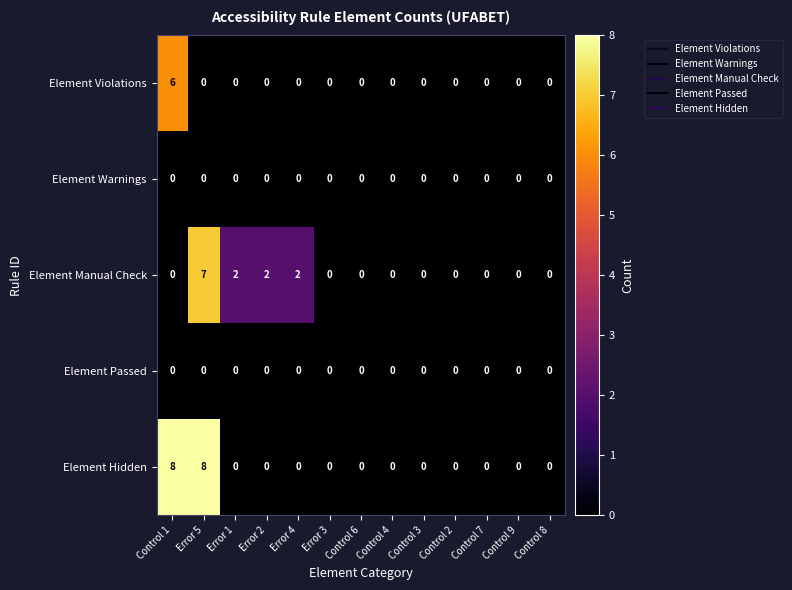

At which category is the sum across all series the highest?

Error 5